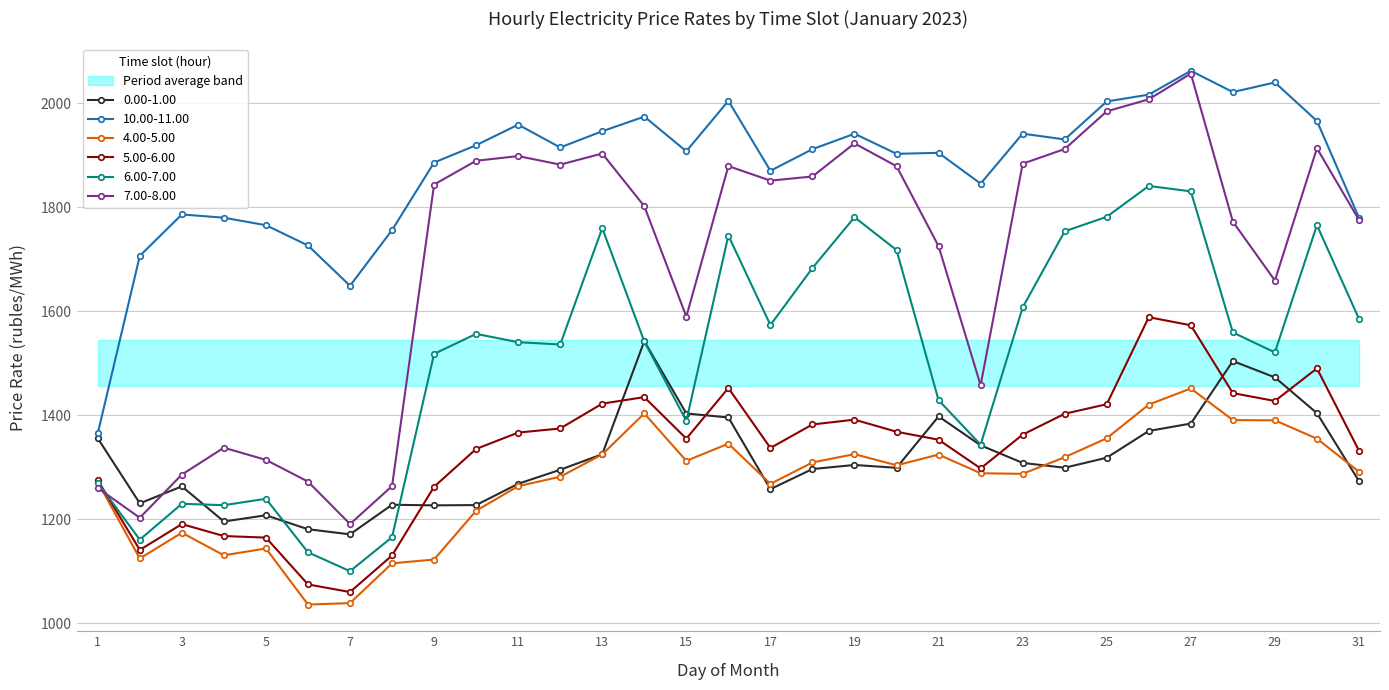

What is the difference between the 6.00-7.00 values at 11 and 22?

197.1